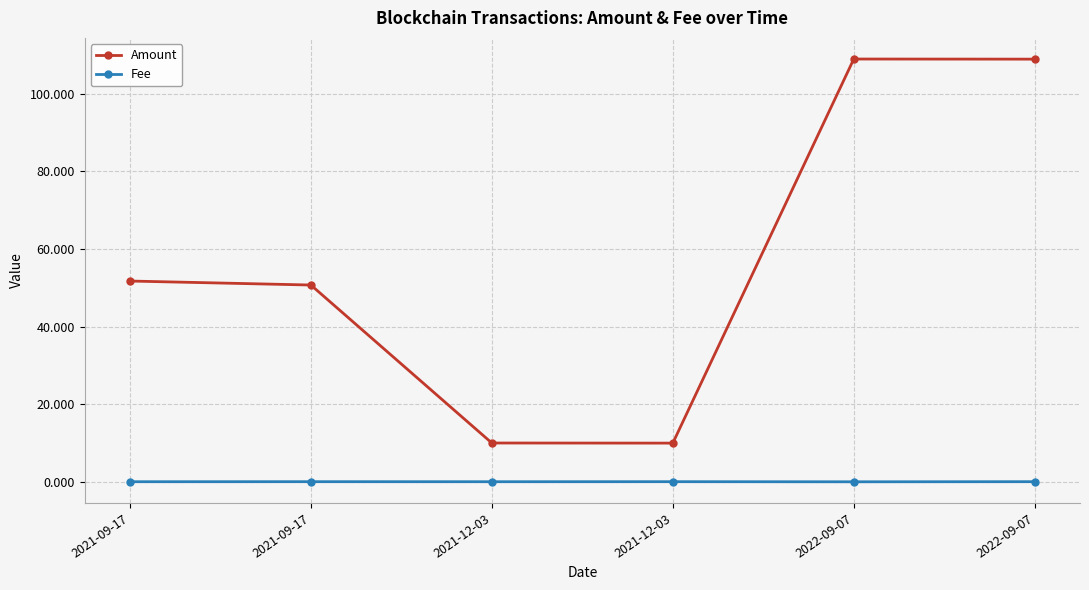

How many lines are shown in the chart?

2